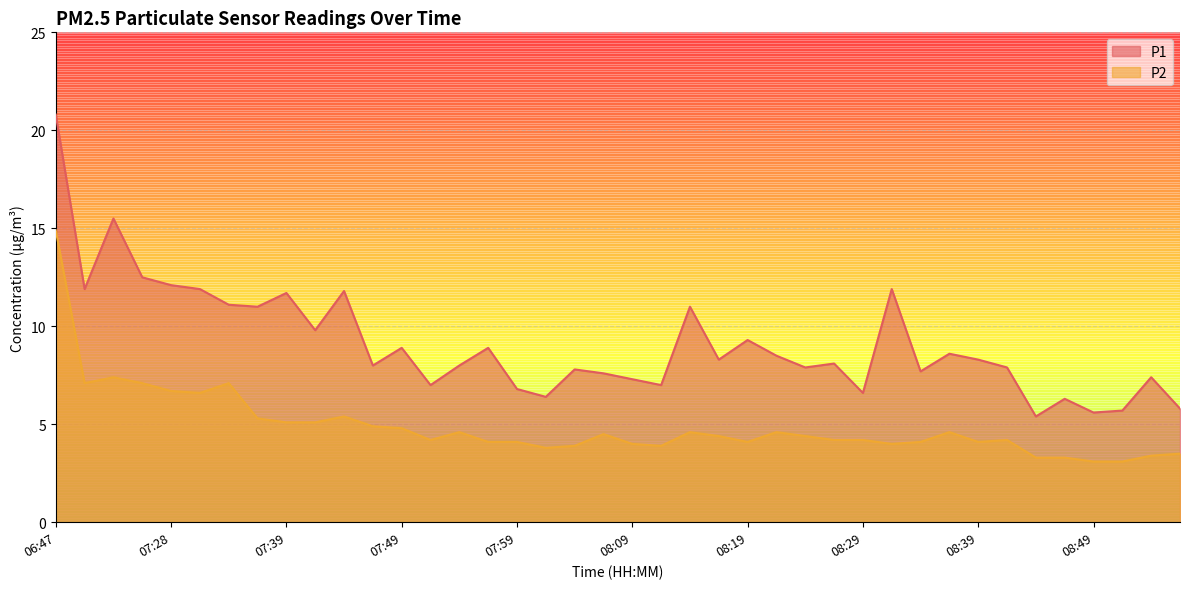

Between 07:23 and 08:44, which is larger?

07:23